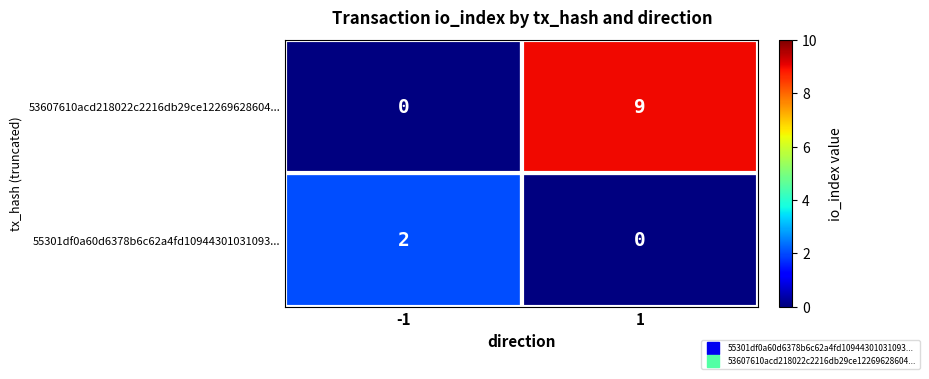

What is the difference between the maximum and minimum values in the 53607610acd218022c2216db29ce12269628604... series?

9